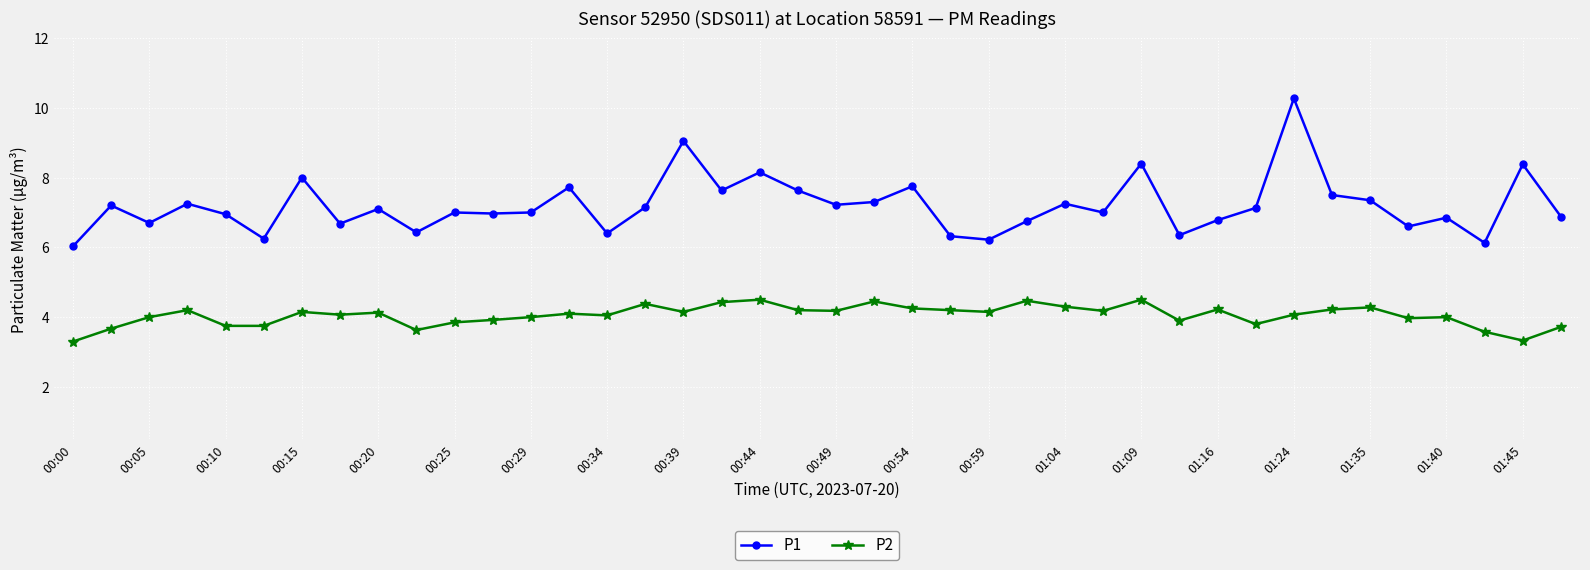

What is the average value of the P1 series?

7.2